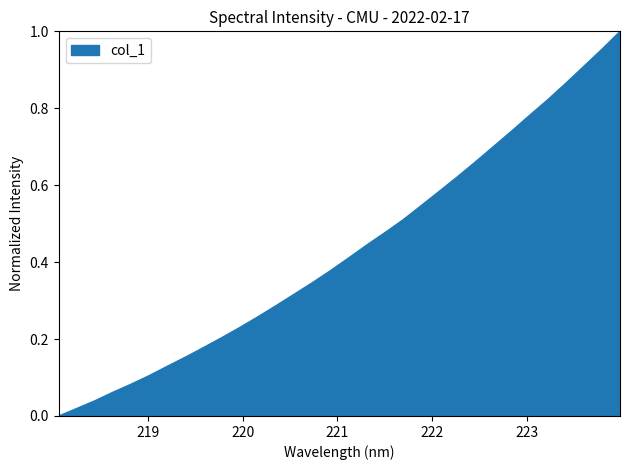

What is the maximum value shown in the chart?

1.0